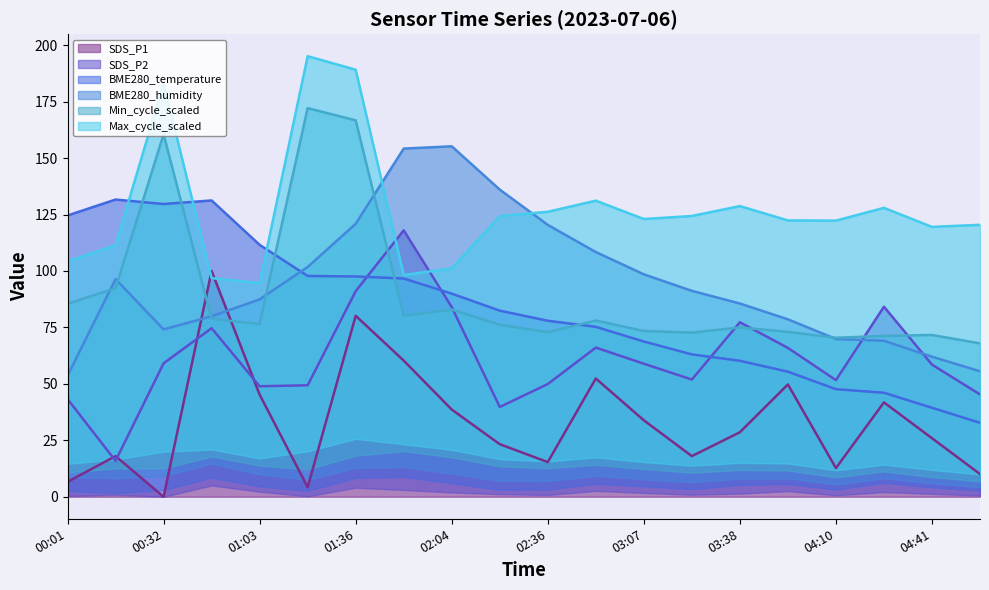

At 02:36, list the series in order from largest to smallest.

Max_cycle_scaled, BME280_humidity, BME280_temperature, Min_cycle_scaled, SDS_P2, SDS_P1